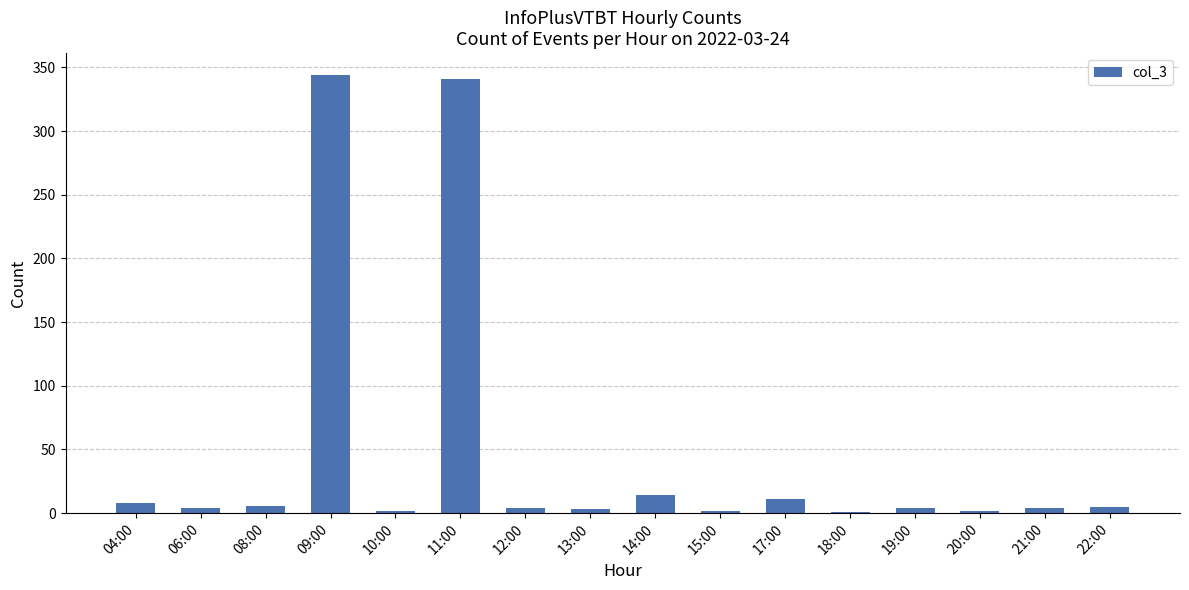

How many distinct data groups are displayed?

1